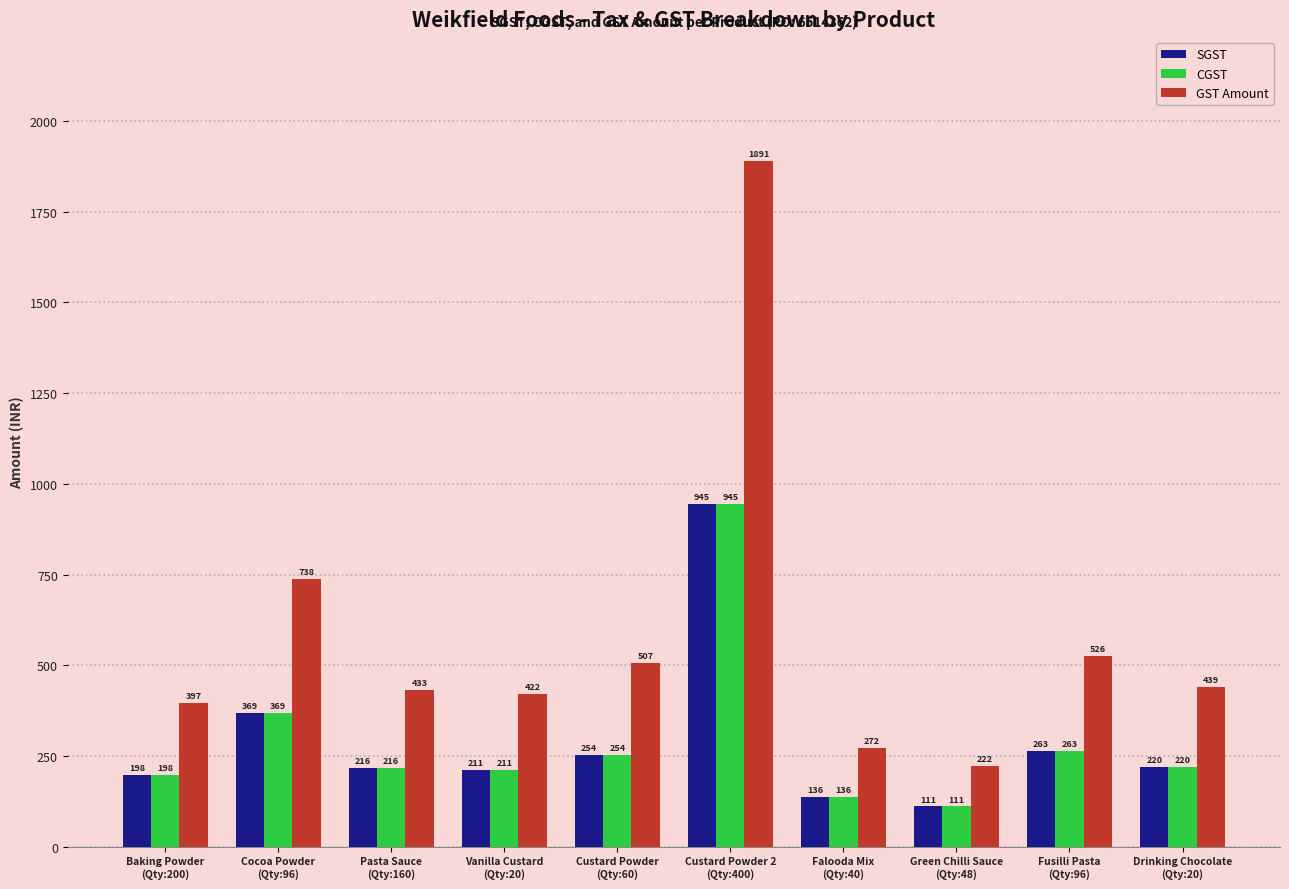

What position from the right is Custard Powder 2
(Qty:400)?

5